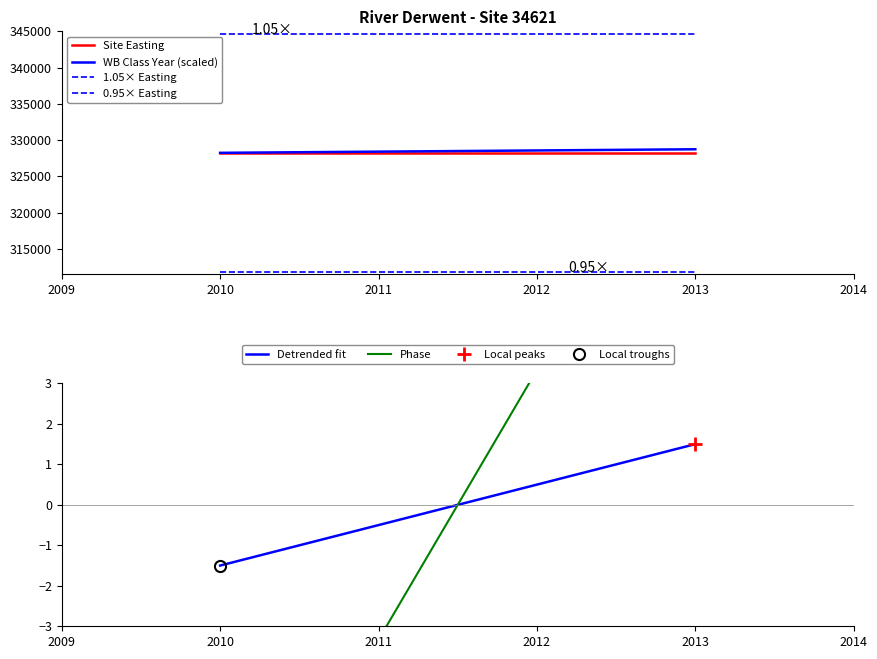

Is this an area chart (filled region under the line)?

No